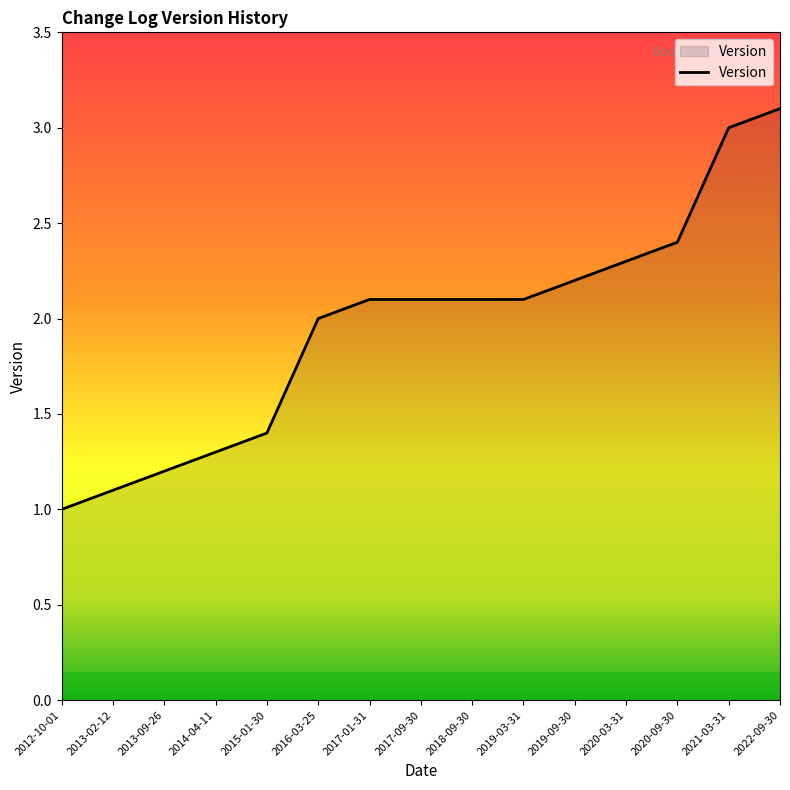

Is it true that the value at 2021-03-31 is 3.0?

True